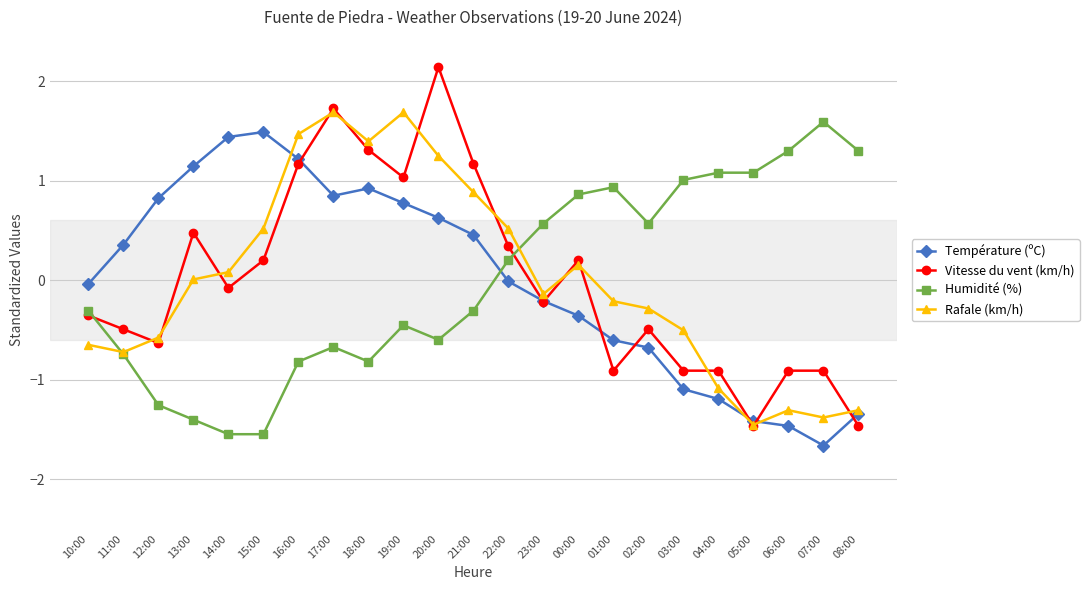

After their last crossing, which series has the higher values: Rafale (km/h) or Humidité (%)?

Humidité (%)